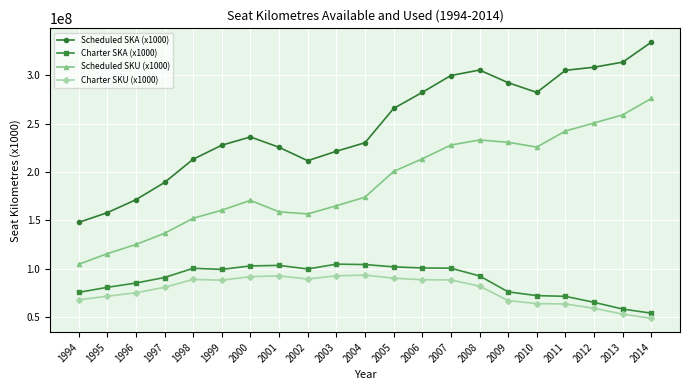

Count the number of categories in the chart.

21